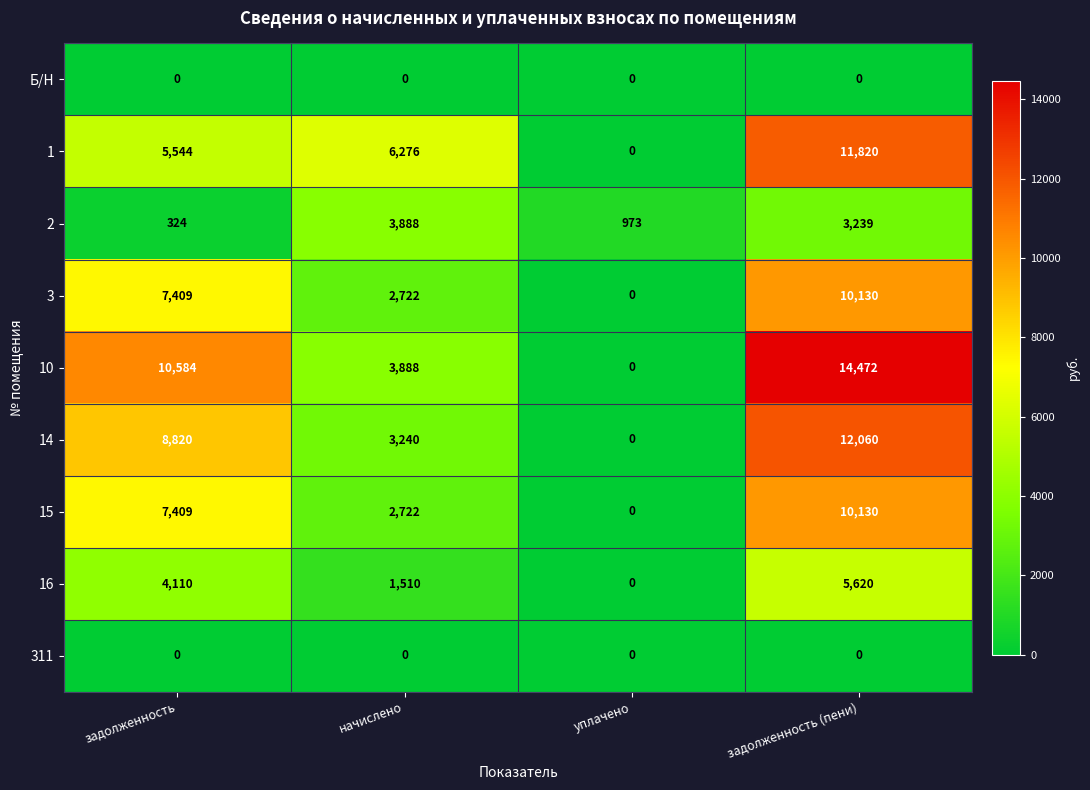

List the labels in order of 3 value, largest first.

задолженность (пени), задолженность, начислено, уплачено